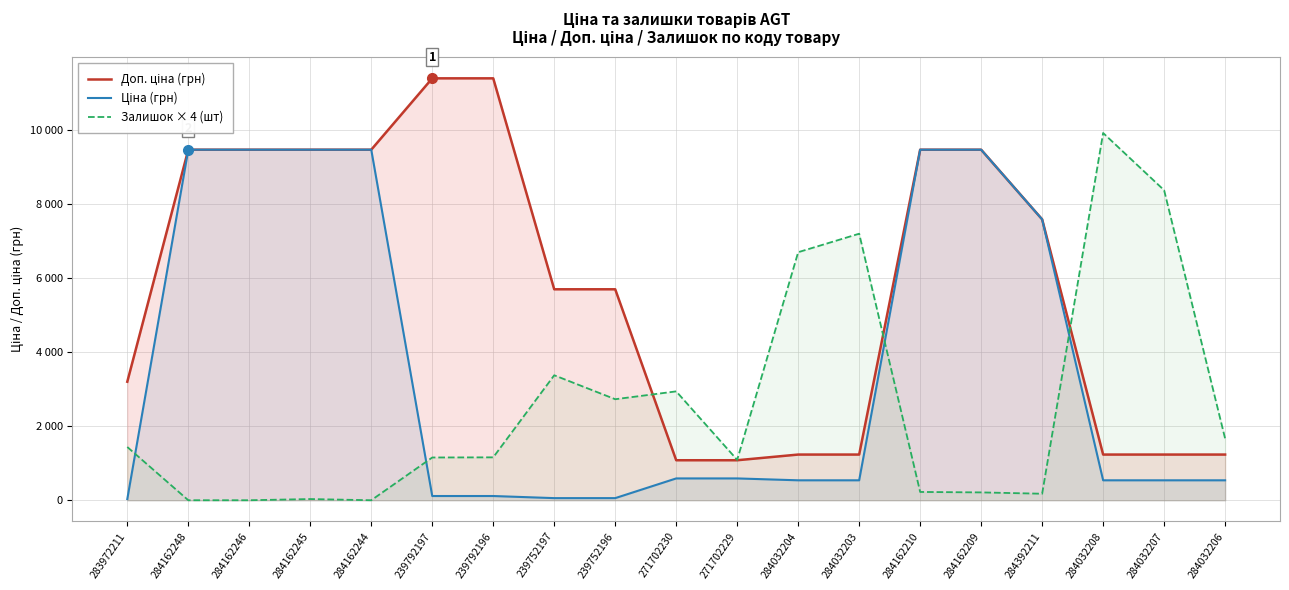

What are all the series names shown in the legend?

Доп. ціна (грн), Ціна (грн), Залишок × 4 (шт)